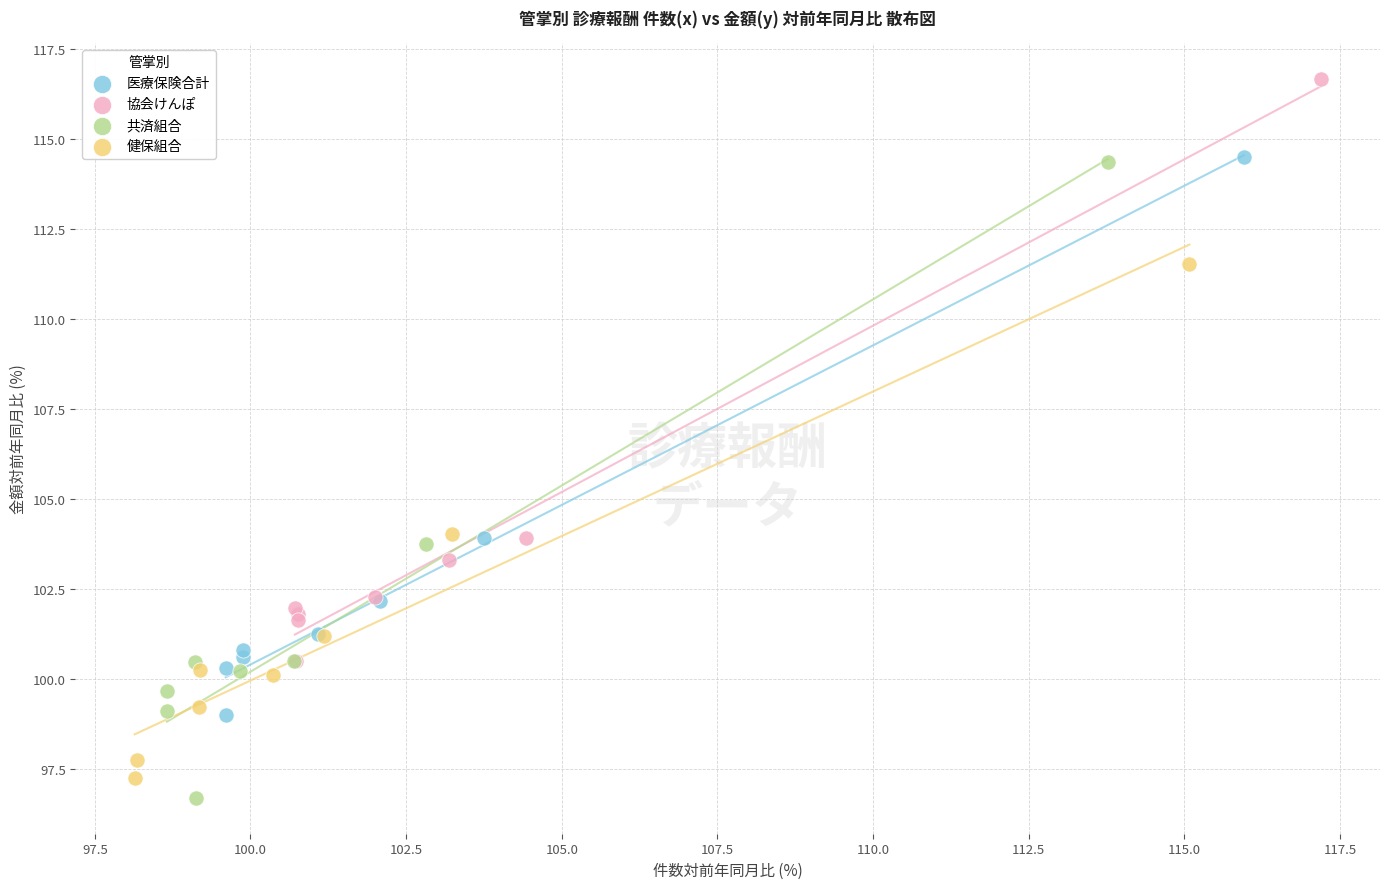

Which series contains the highest Y value?

協会けんぽ